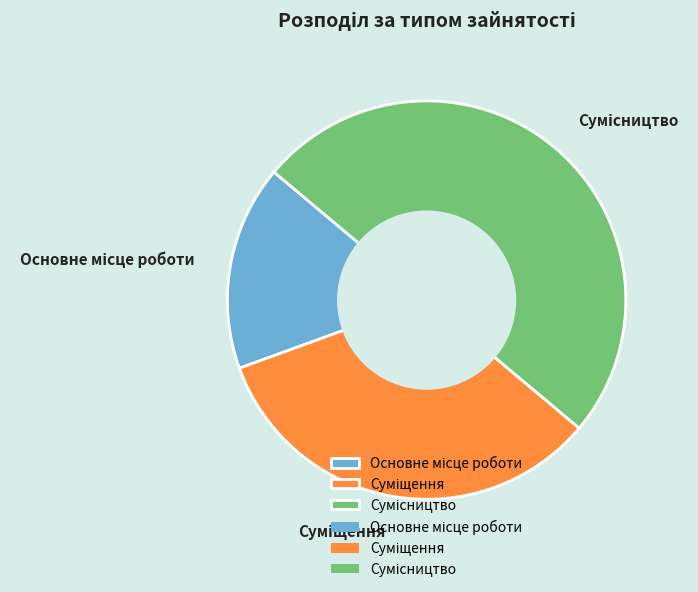

True or false: Сумісництво accounts for 42% of the total.

False